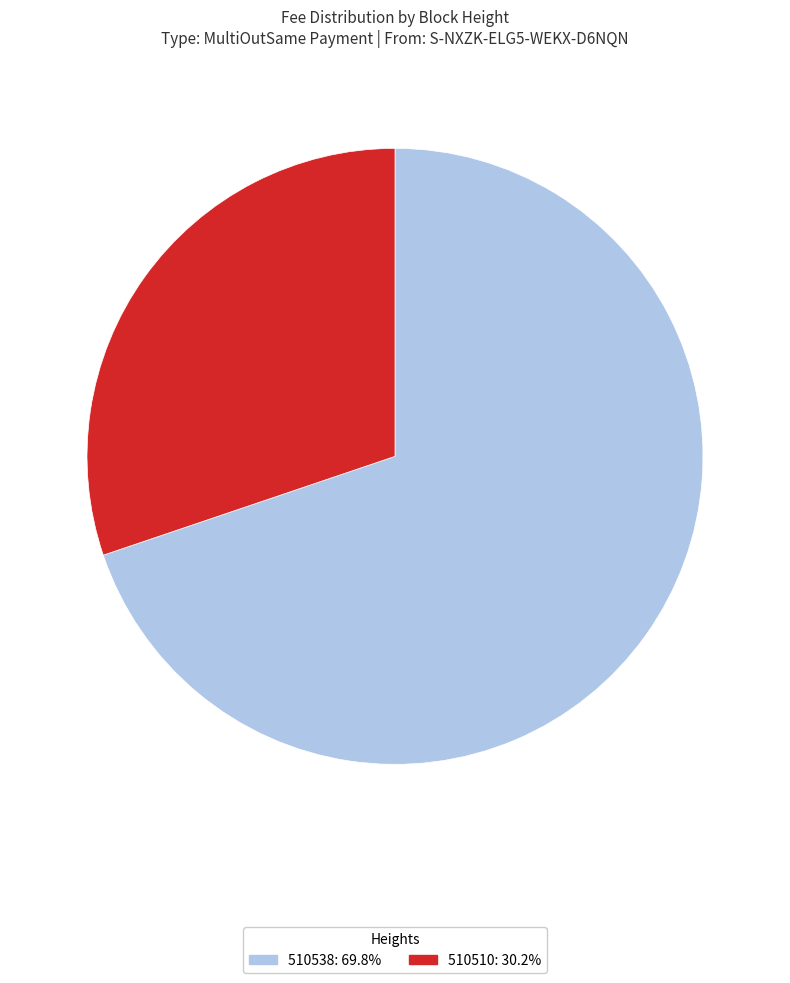

Do 510510 and 510538 together represent more than half of the pie?

Yes